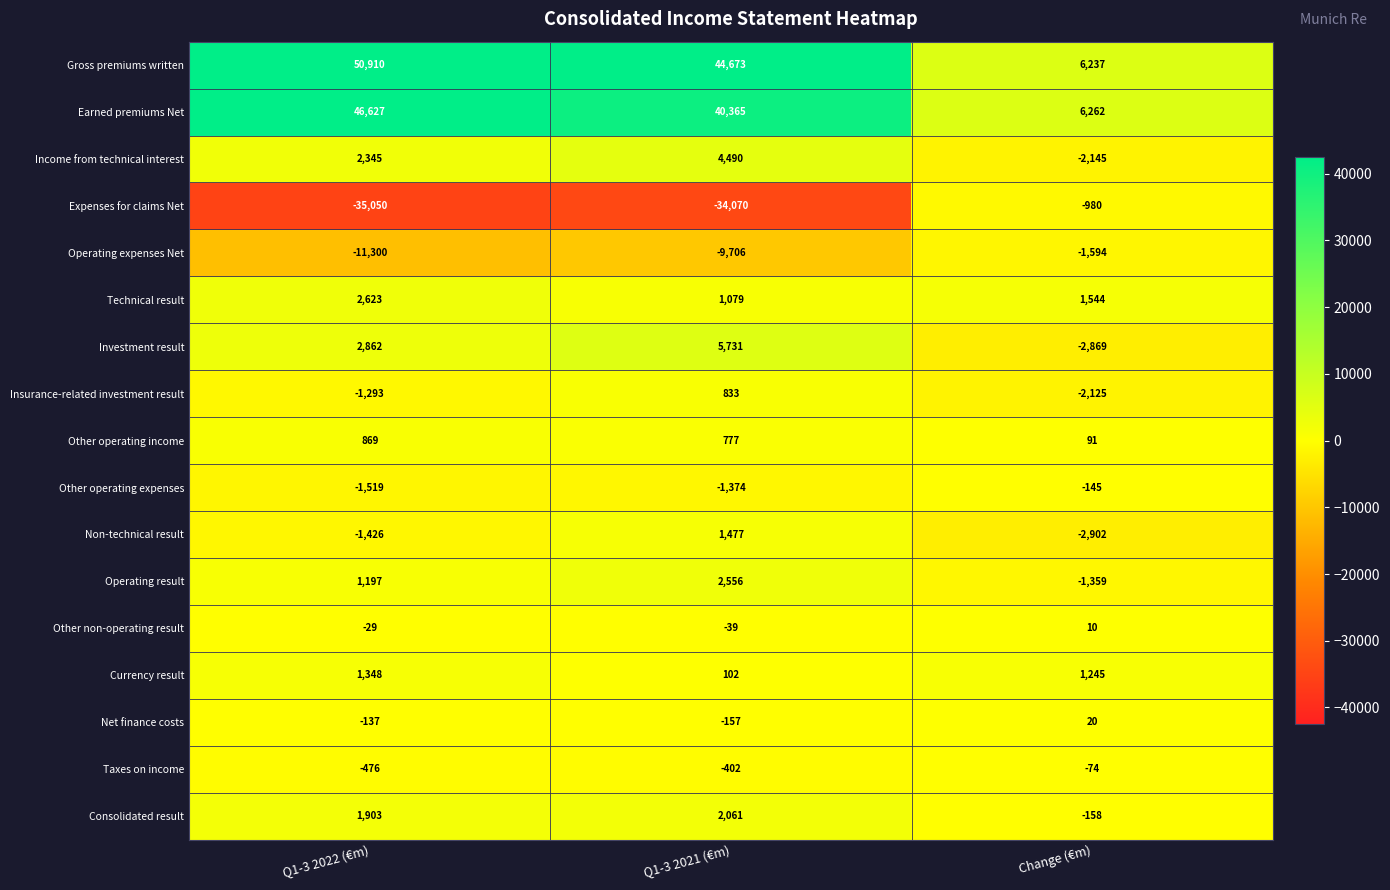

How many data points in Expenses for claims Net are less than -34070?

1